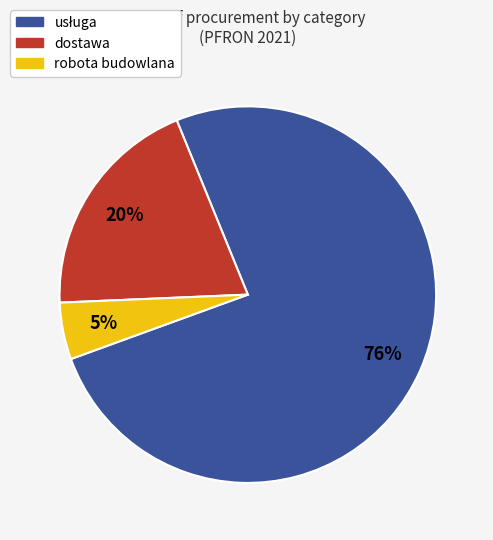

The robota budowlana slice represents 5% of the pie. True or false?

True